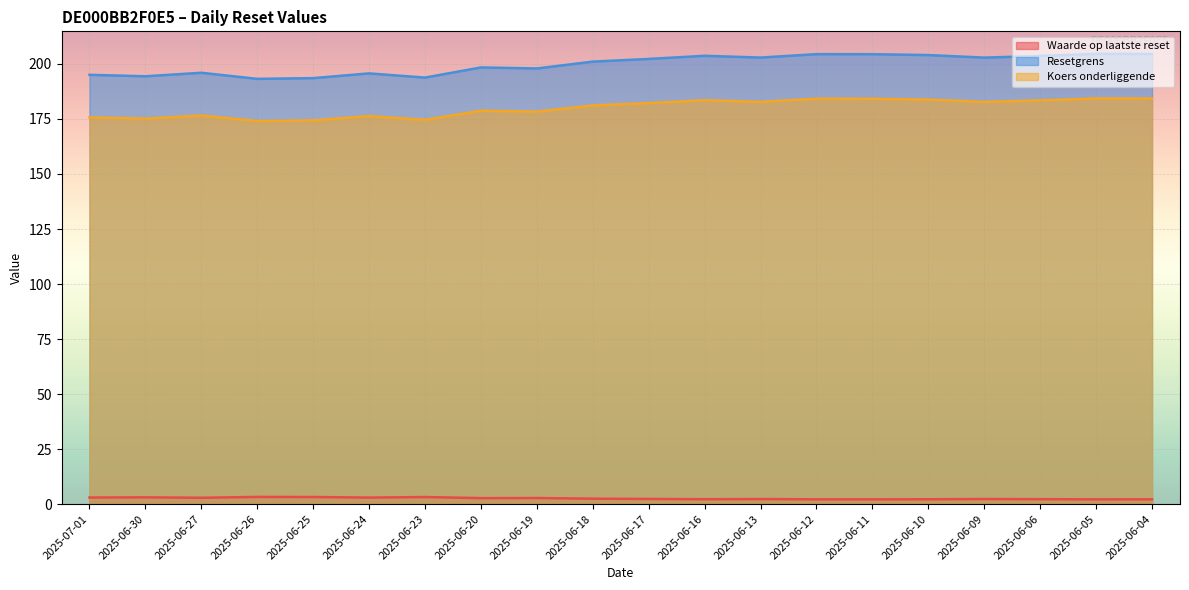

What is the label of the 5th point from the right?

2025-06-10